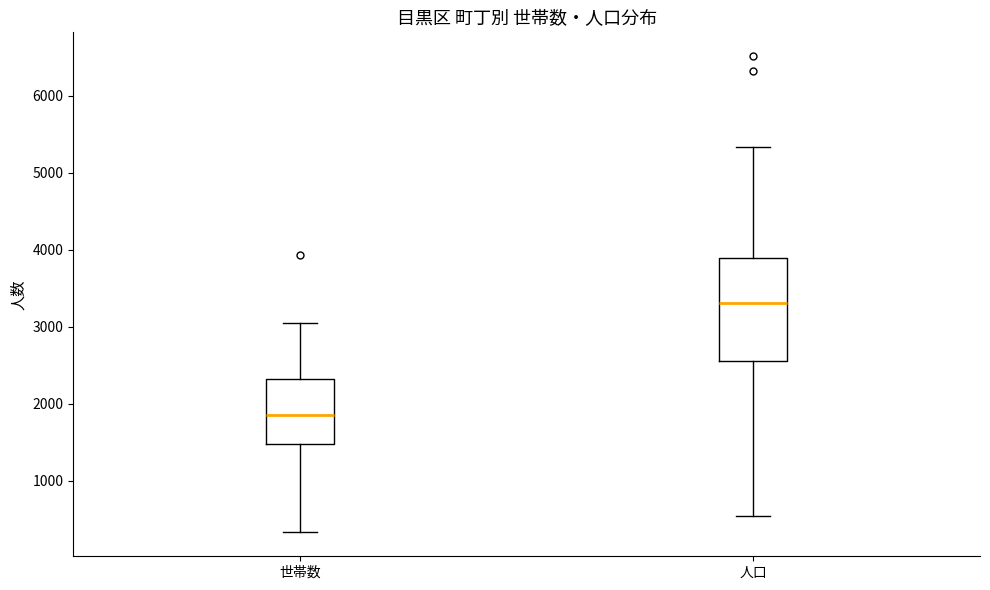

Reading left to right, read every box against the y-axis: the position of its median line, the range the box covers, and the ends of its whiskers. The values are not printed on the chart, so give them approximately, as read against the axis.

世帯数: median 1900, box 1500 to 2300, whiskers 300 to 3100
人口: median 3300, box 2600 to 3900, whiskers 600 to 5300